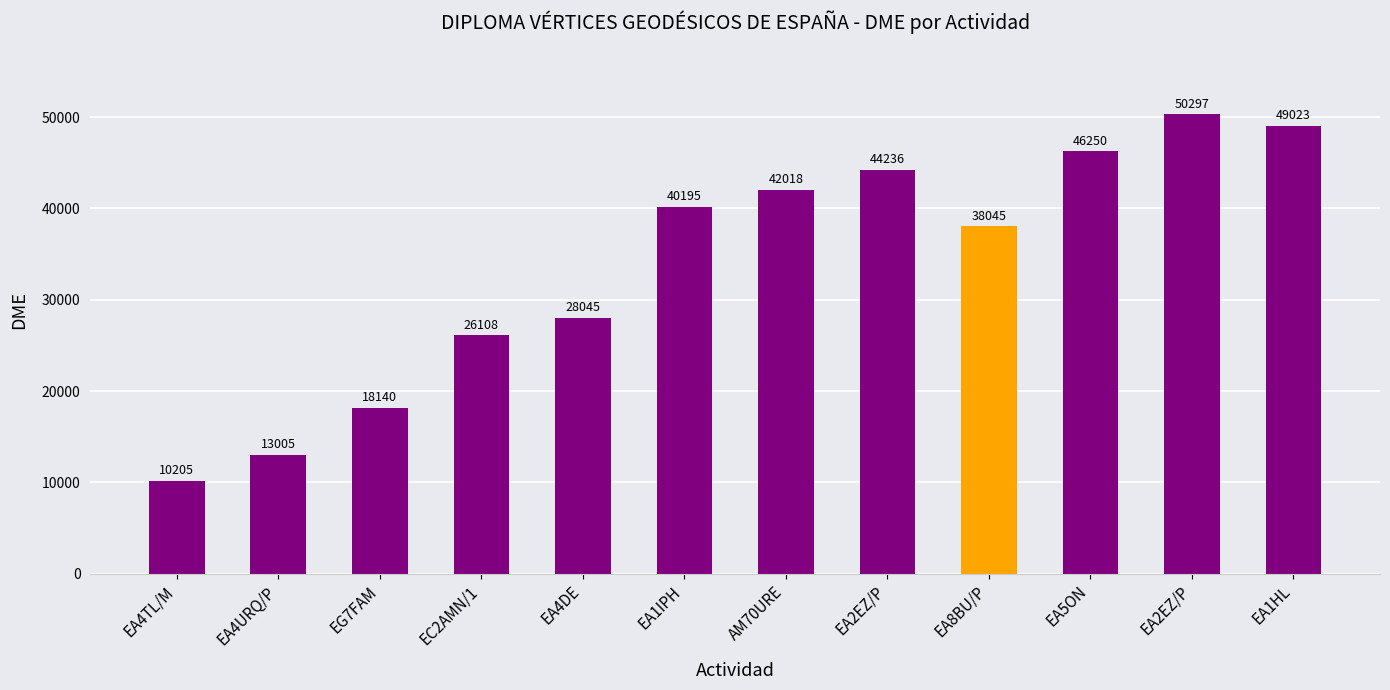

Which category has the highest value across all series?

EA2EZ/P